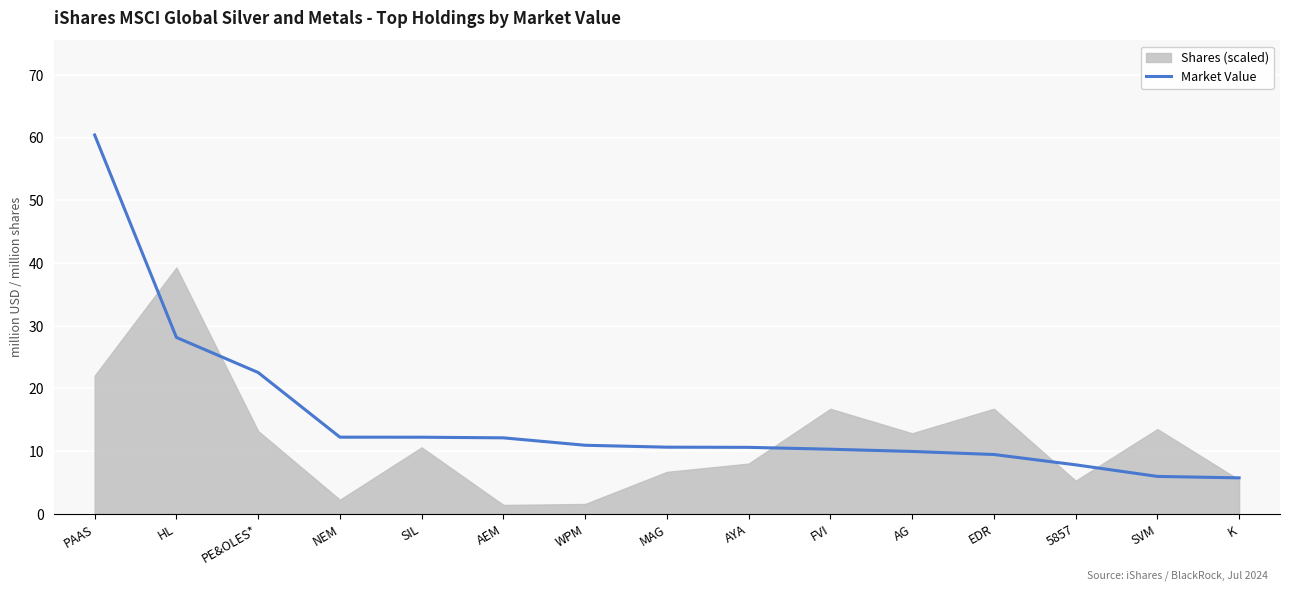

What is the average value?

15.3